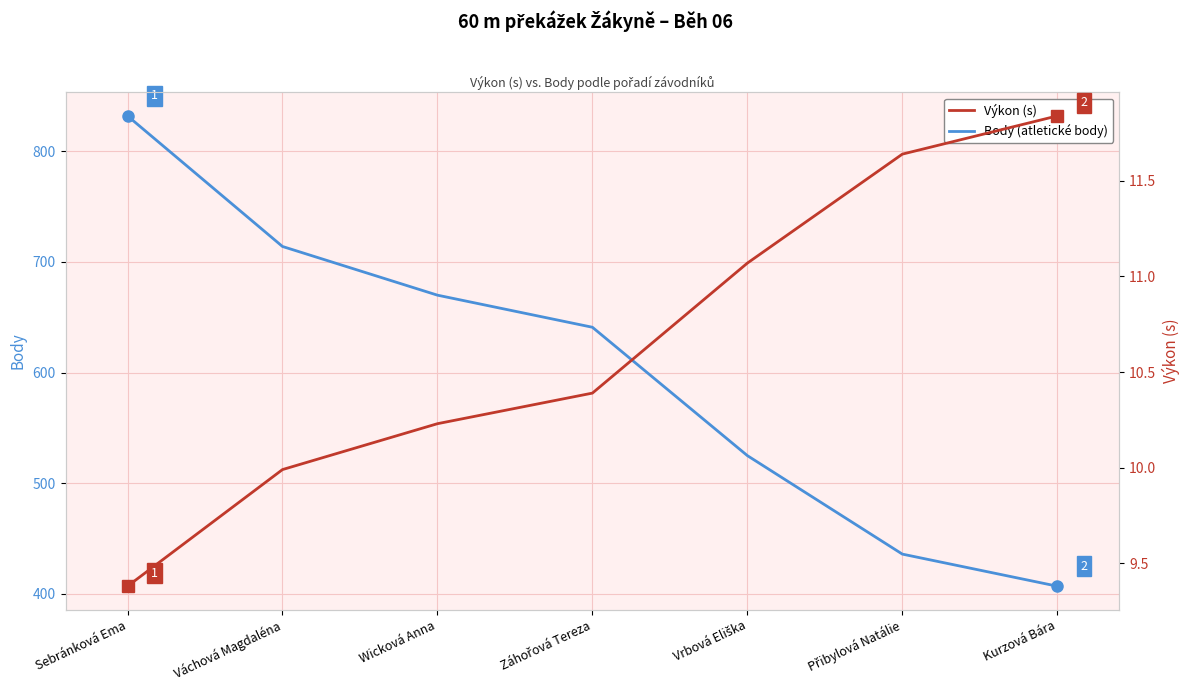

True or false: Body (atletické body) and Výkon (s) intersect in this chart.

False